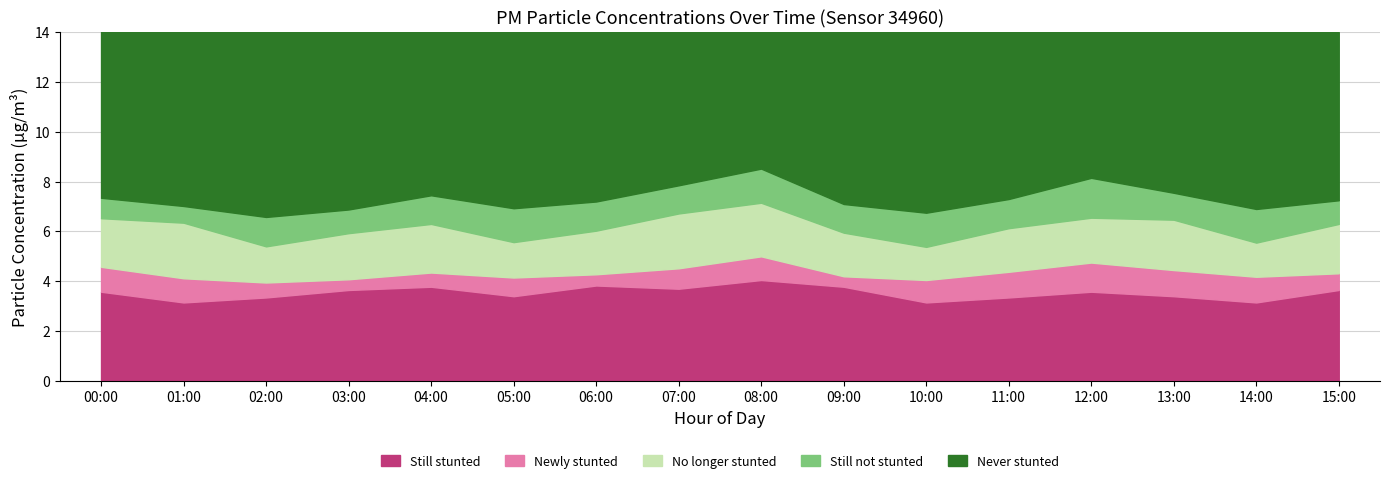

True or false: Still stunted has a value of 3.8 at 09:00.

True